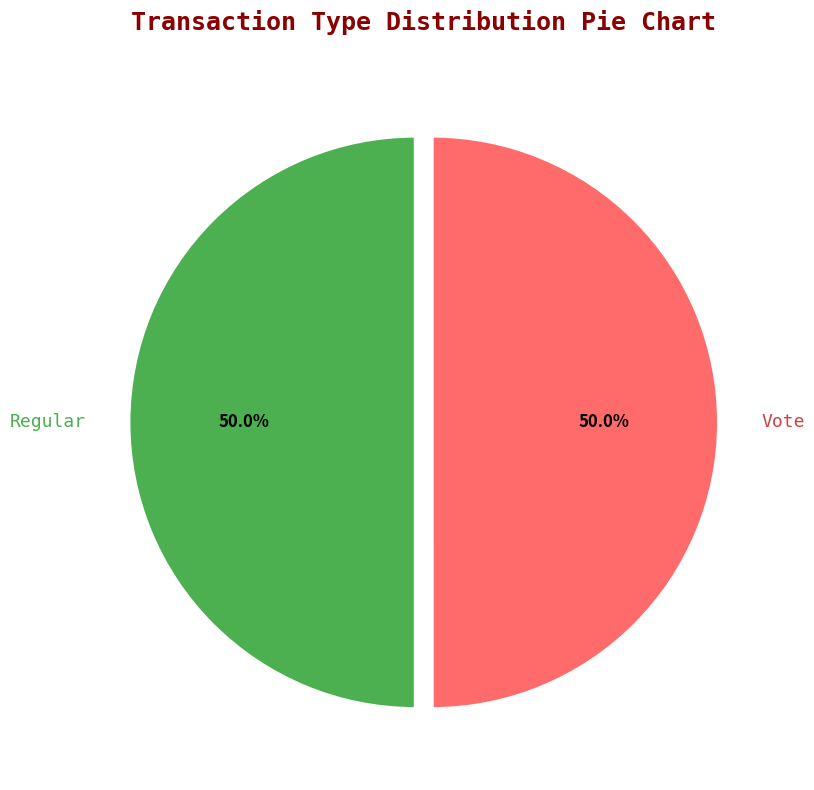

Approximately how many times larger is the value at Regular compared to Vote?

1.0